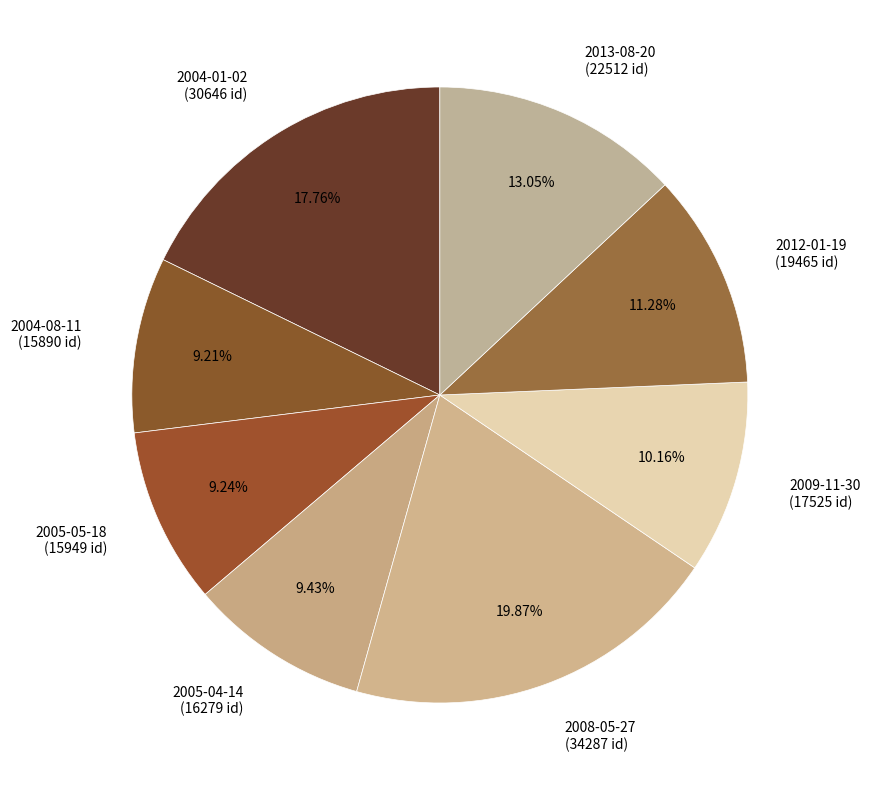

Combined, do 2009-11-30 (17525 id) and 2005-05-18 (15949 id) account for over 50%?

No